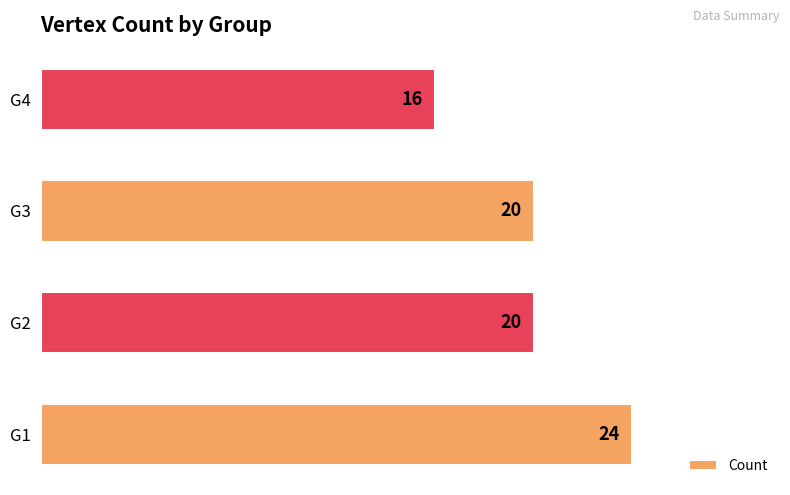

What is the approximate value at G1?

24